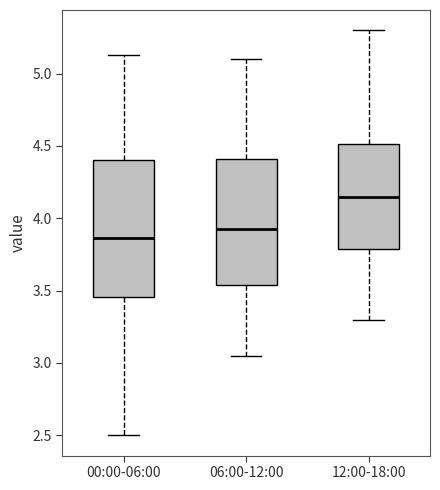

Which box's median line is the lowest?

00:00-06:00